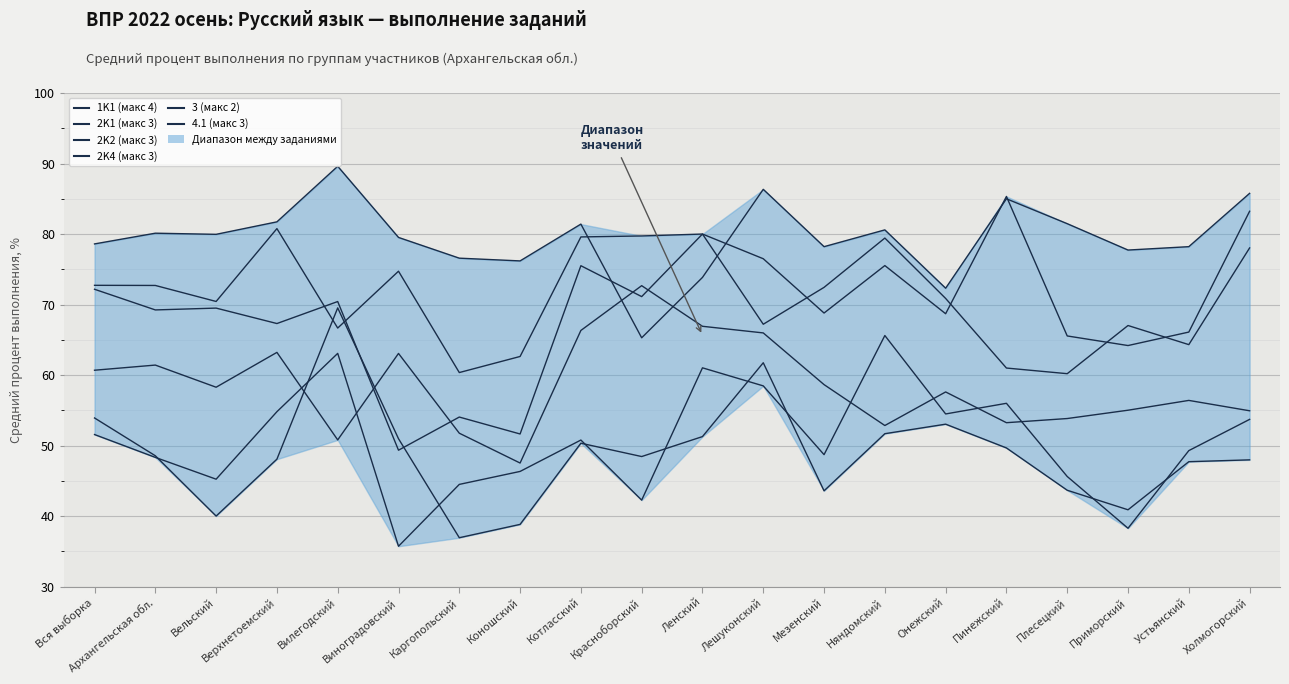

The 1K1 (макс 4) series shows 27.5 at Вся выборка. True or false?

False